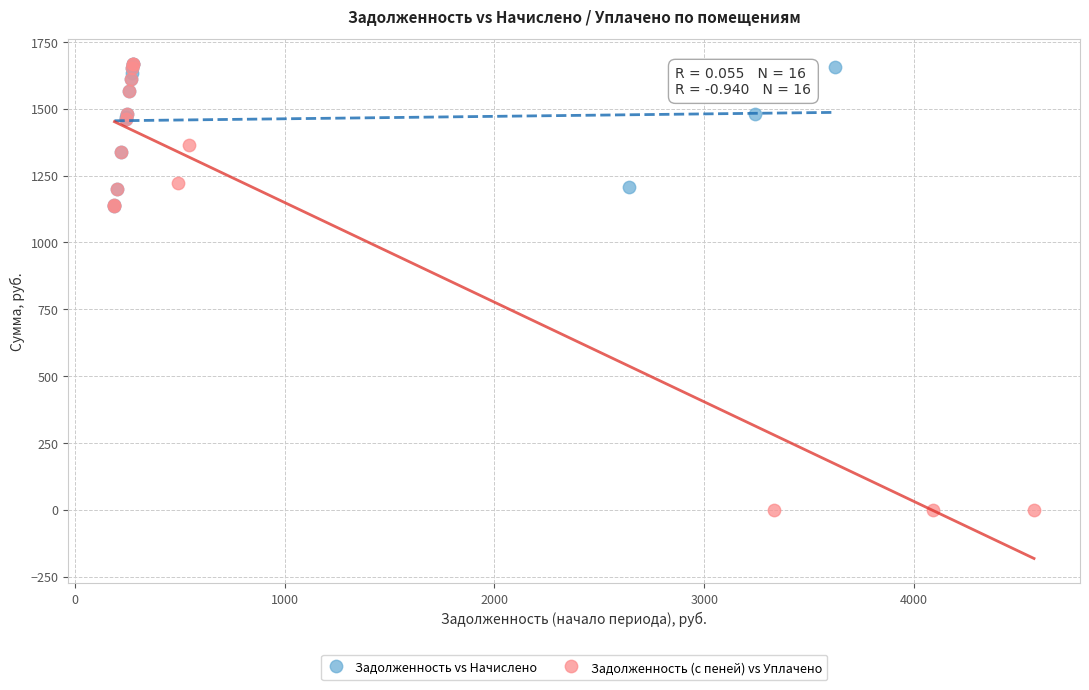

Which series has the largest Y range (max minus min)?

Задолженность (с пеней) vs Уплачено